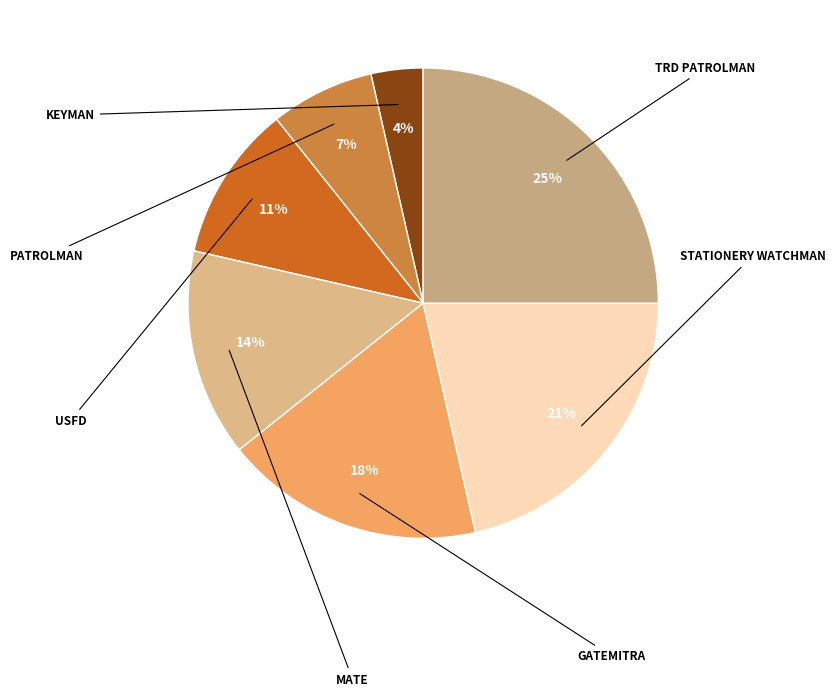

How many segments does this pie chart have?

7